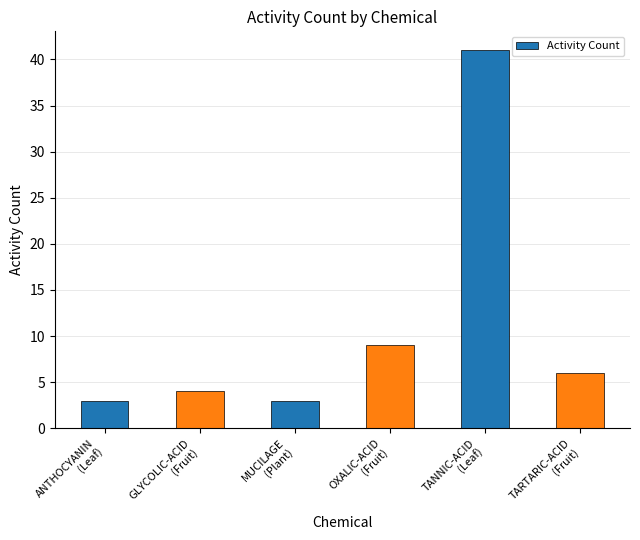

How many distinct data groups are displayed?

1